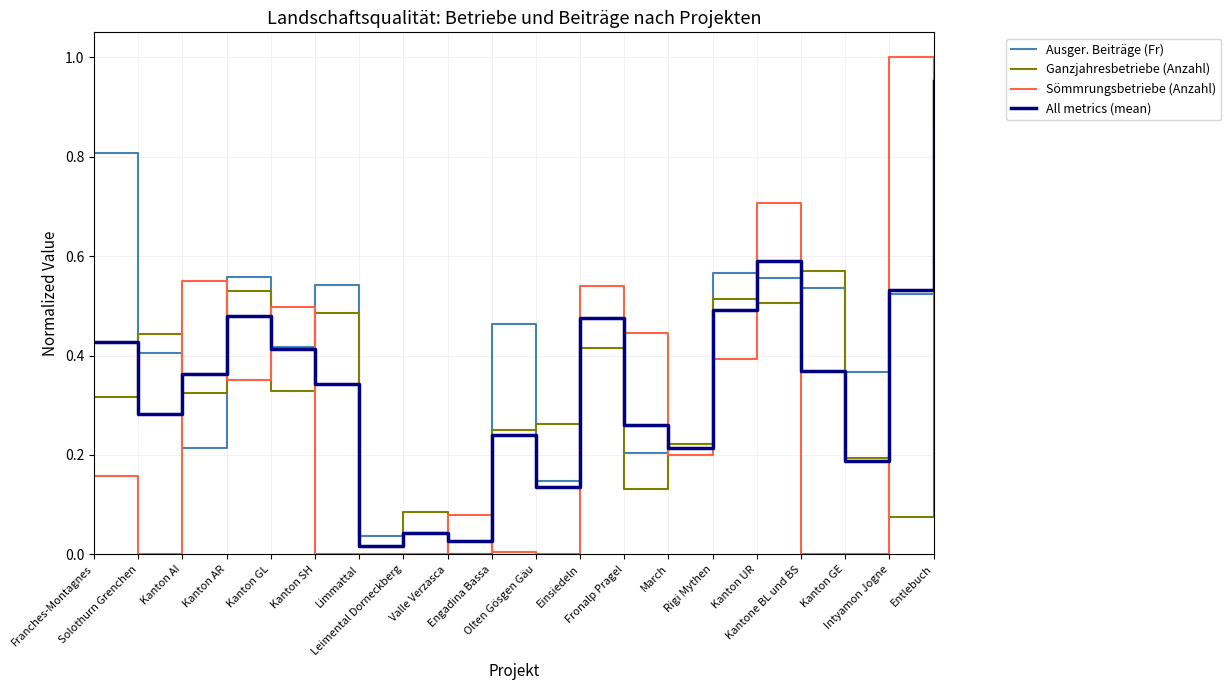

At which category does Sömmrungsbetriebe (Anzahl) reach its first local valley?

Solothurn Grenchen